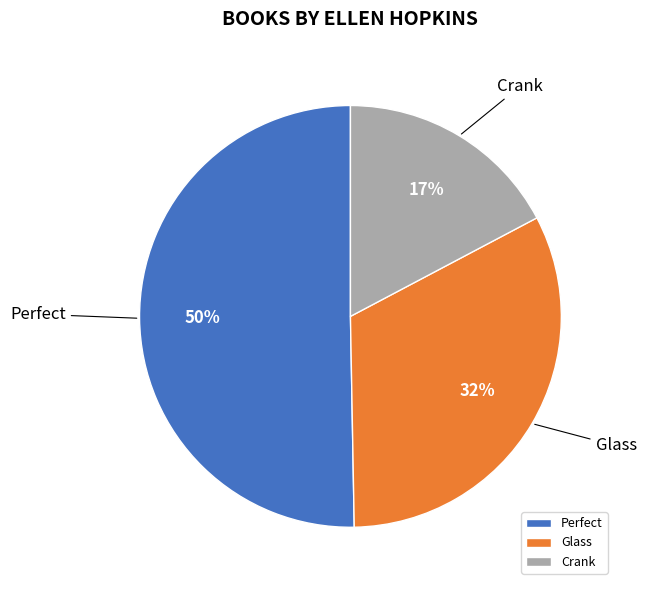

How many slices are in this pie chart?

3